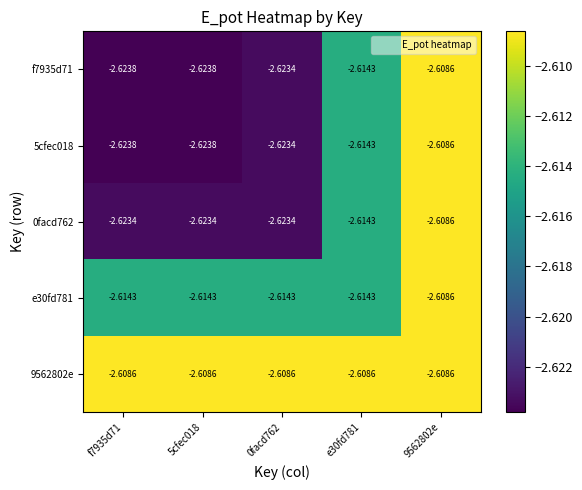

At which category is the sum across all series the highest?

9562802e